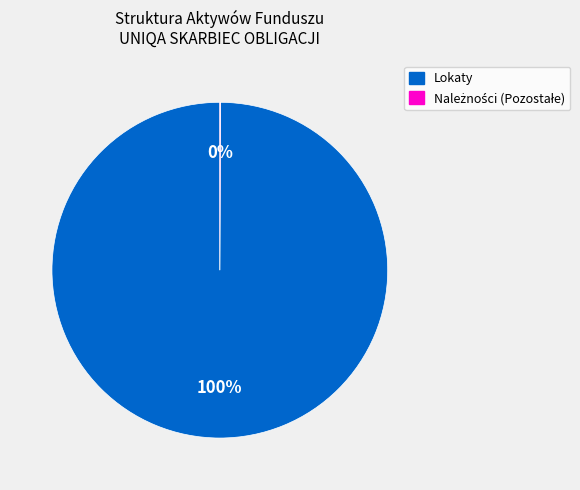

The Lokaty slice represents 86% of the pie. True or false?

False